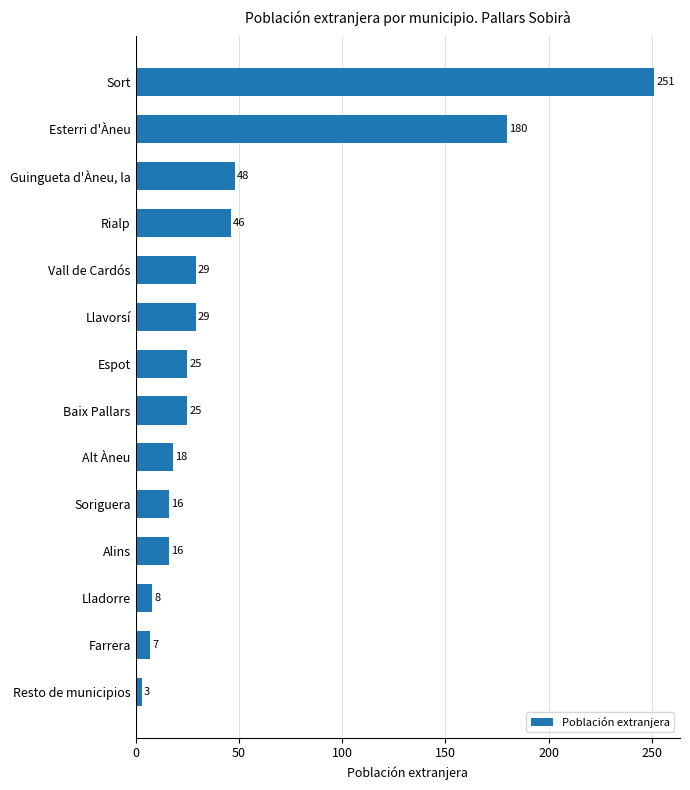

Where is the data nearest to the value 127?

Esterri d'Àneu